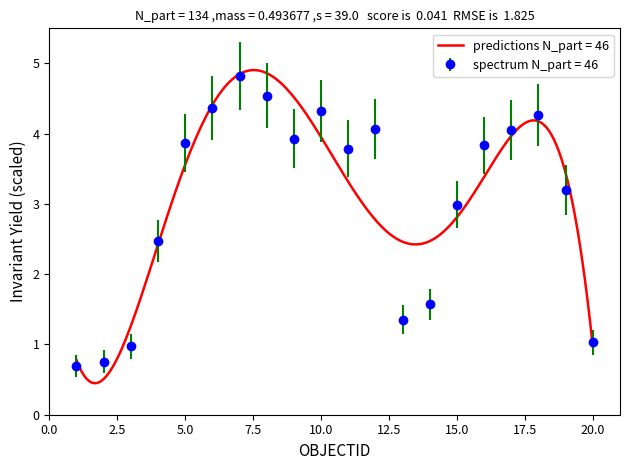

Where is the first local maximum?

7